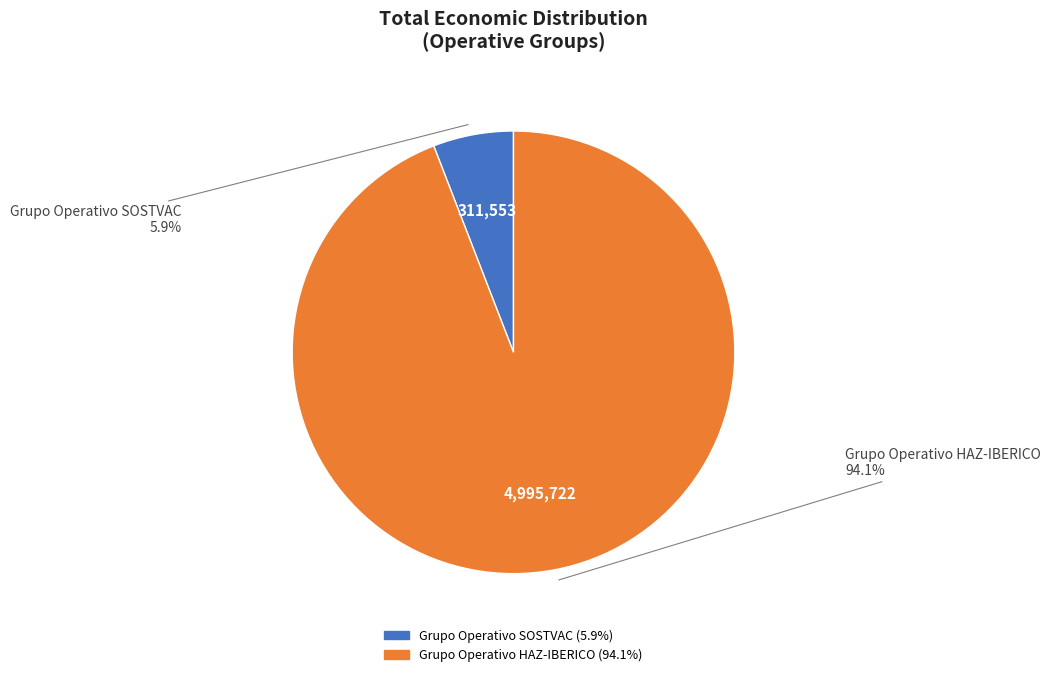

Which slice is the largest?

Grupo Operativo HAZ-IBERICO